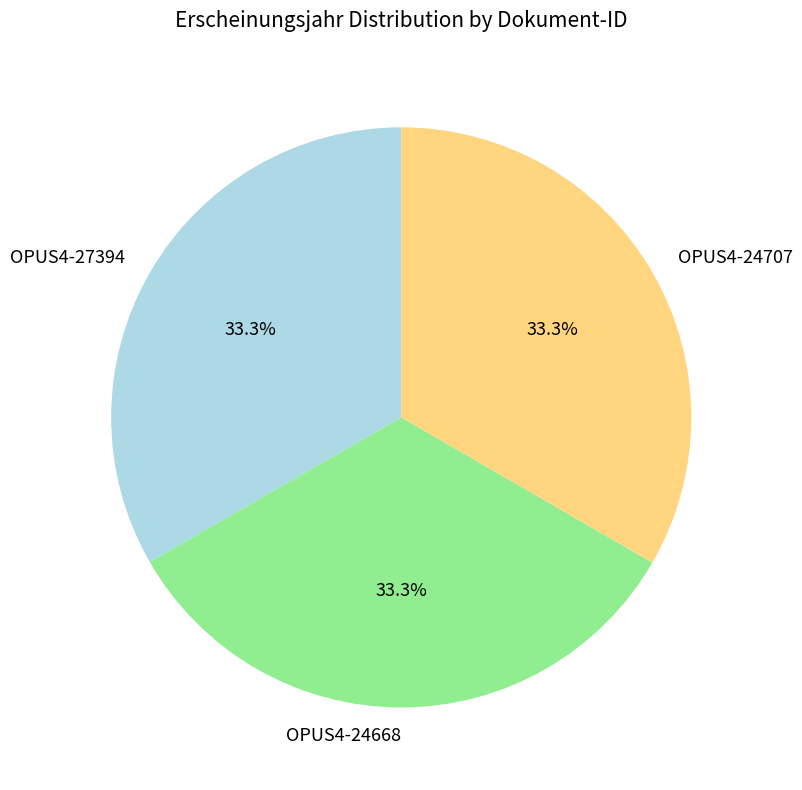

How many segments does this pie chart have?

3